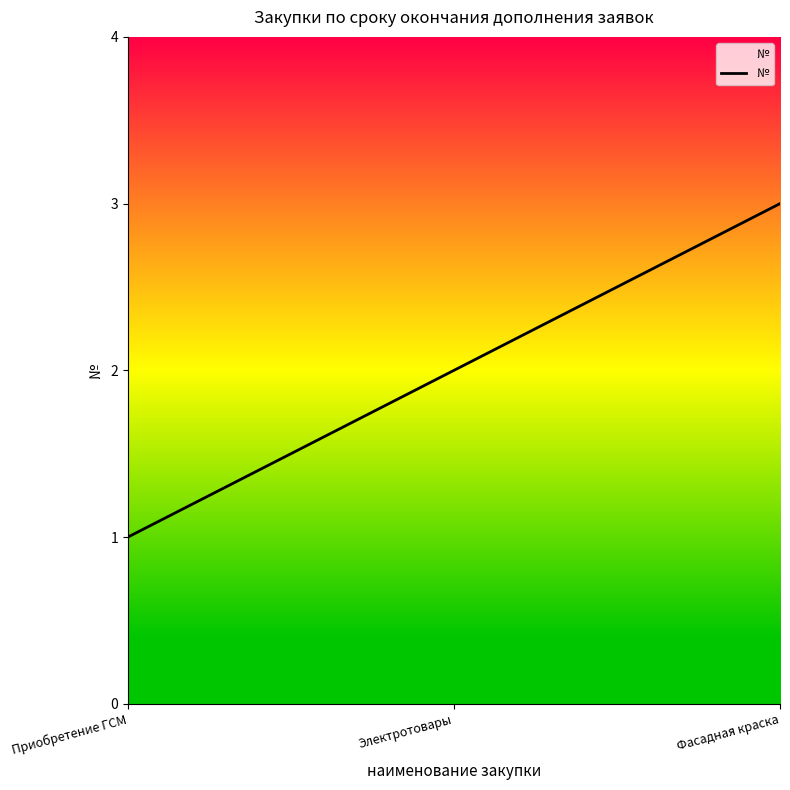

How many values are below 2?

1